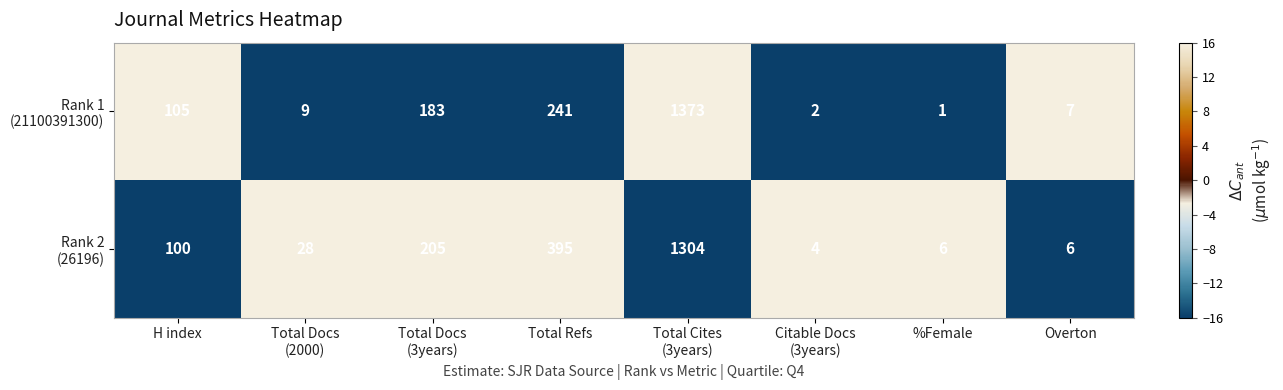

Which label corresponds to the smallest value in the chart?

%Female